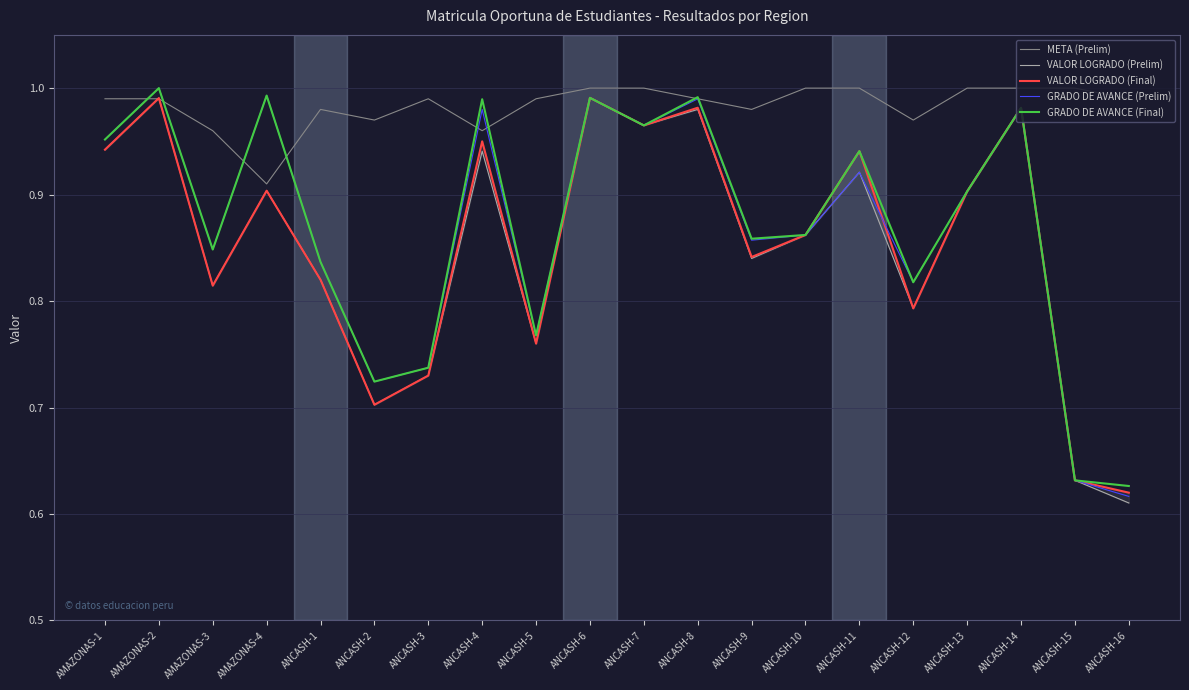

At which category is the sum across all series the highest?

AMAZONAS-2